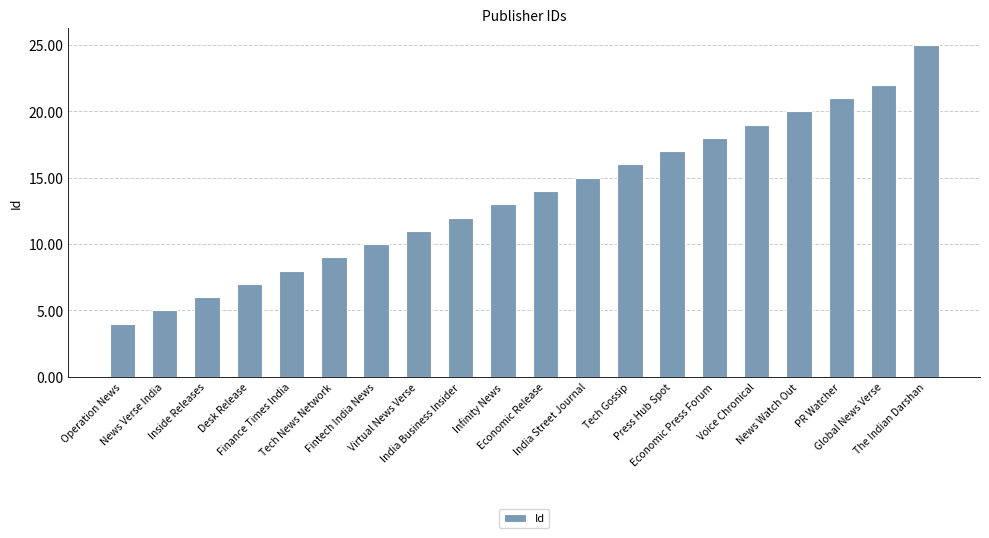

Approximately how many times larger is the value at Economic Release compared to India Business Insider?

1.2